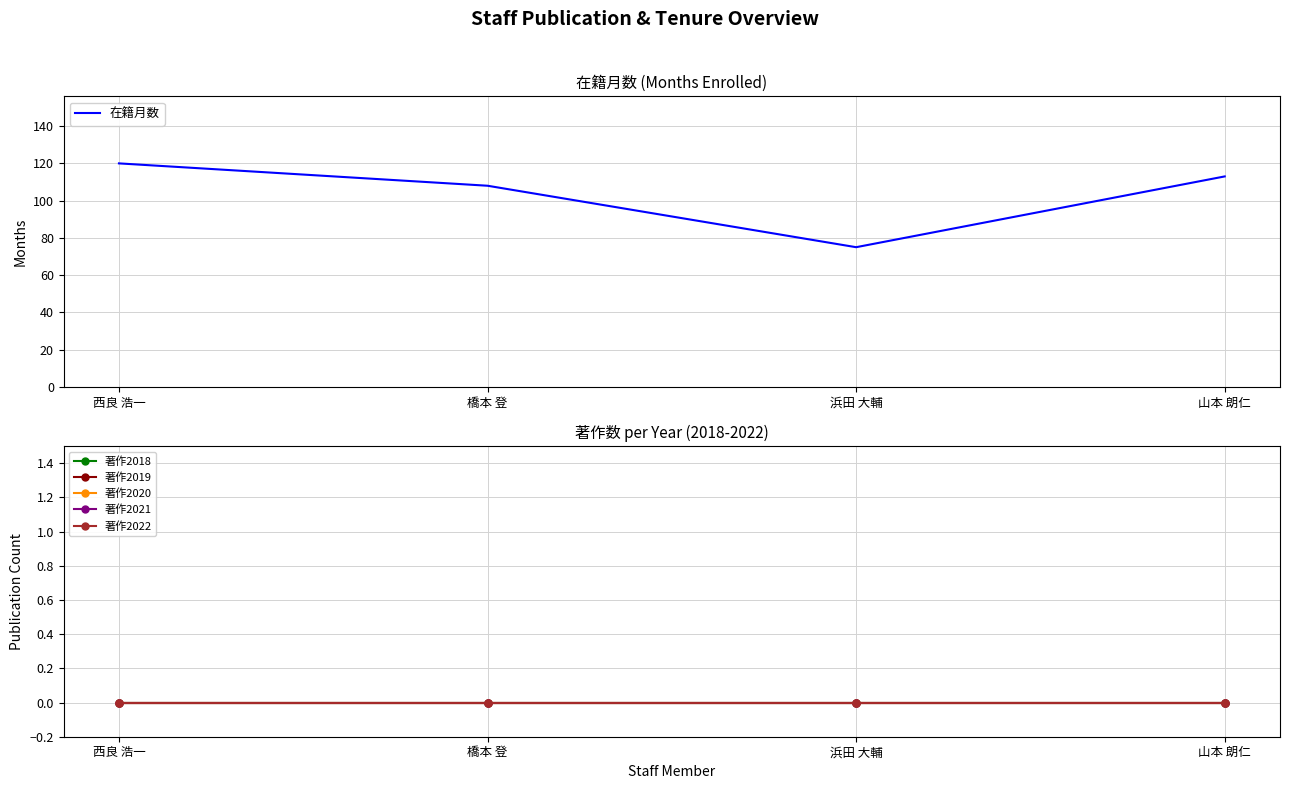

True or false: 著作2018 and 著作2019 intersect in this chart.

False